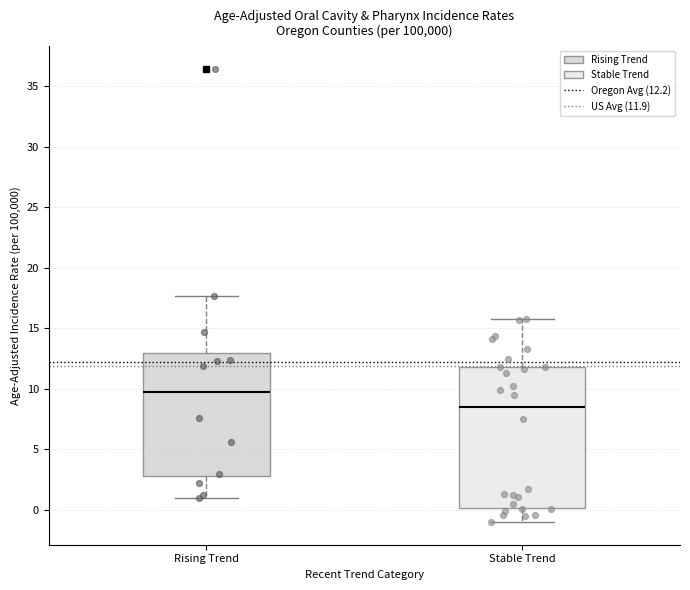

Which box has the highest median line?

Rising Trend